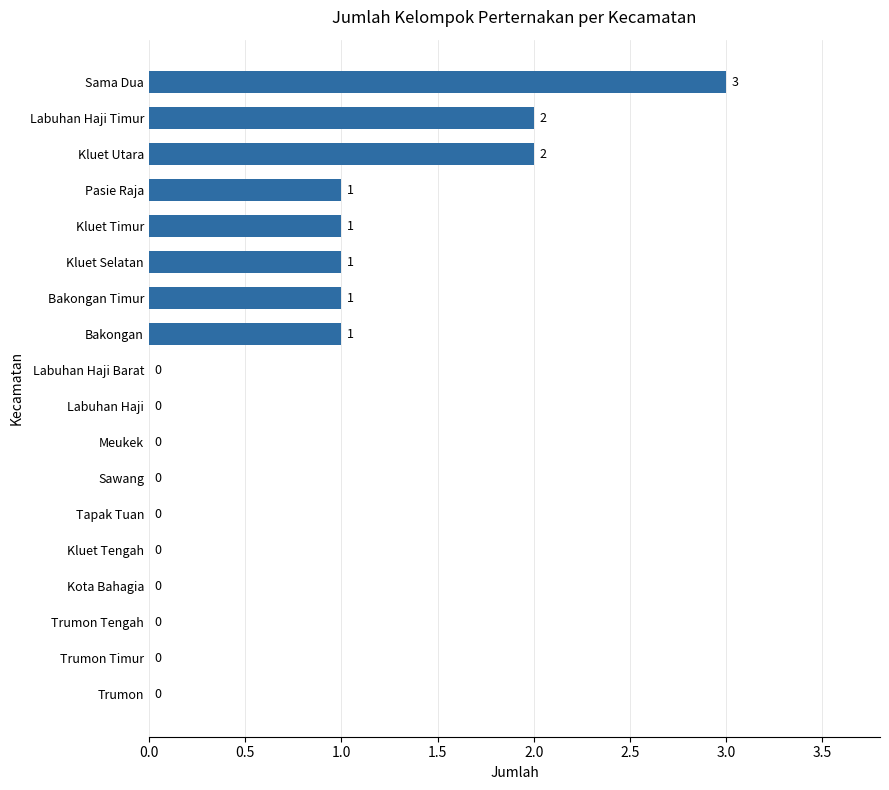

What is the change in value from Sawang to Pasie Raja?

+1